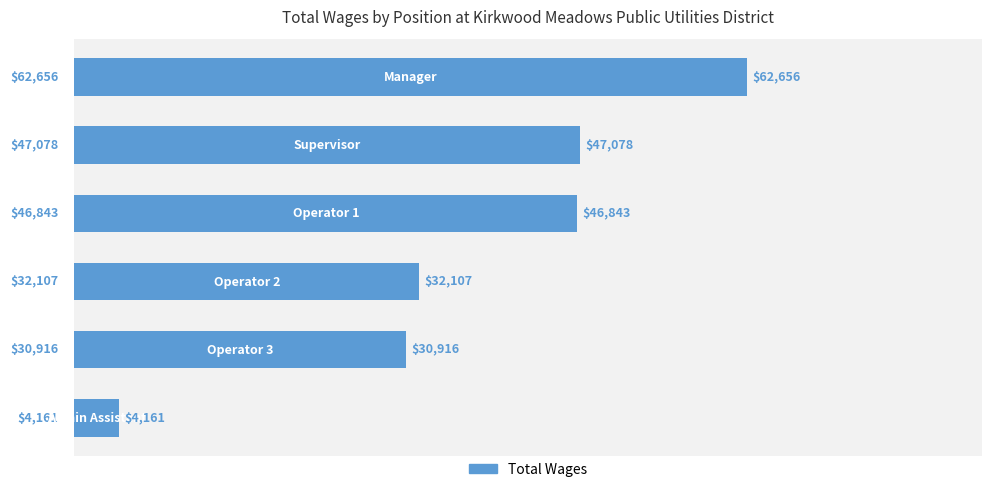

Are the bars grouped side by side (vs. stacked)?

No